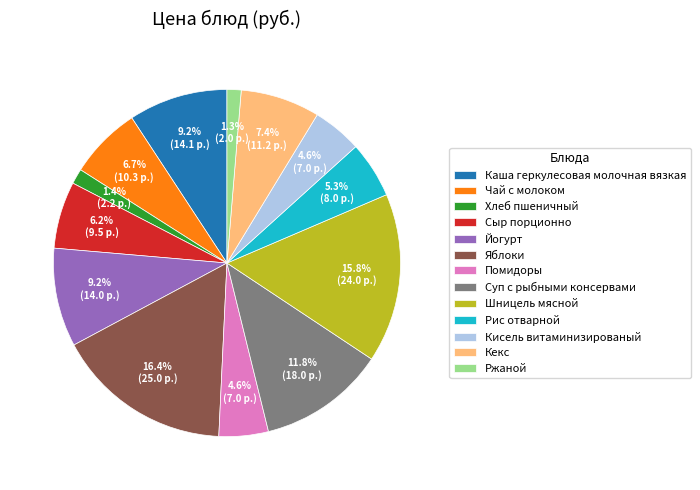

Is the sum of Рис отварной and Чай с молоком greater than half?

No